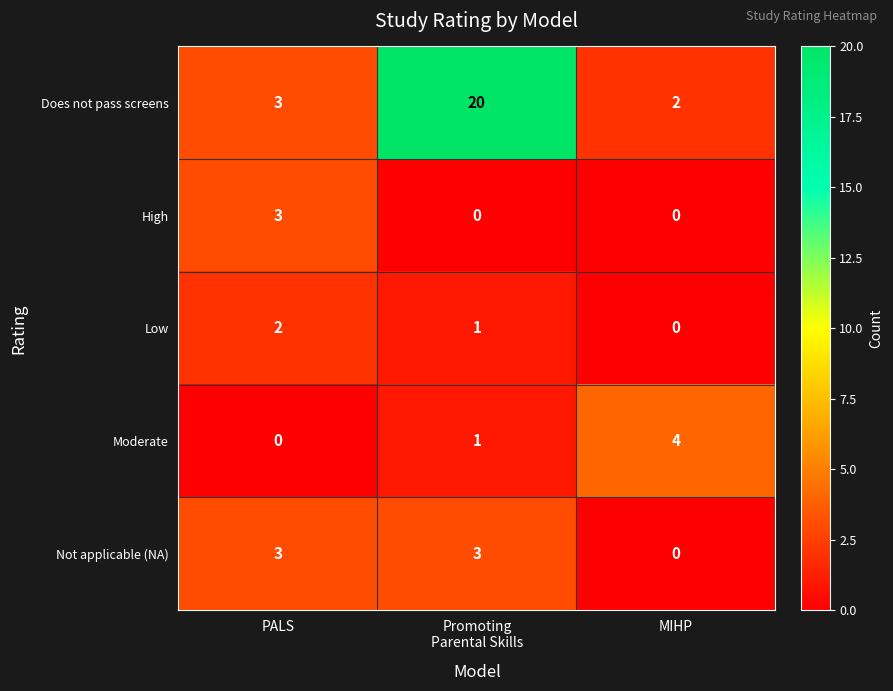

Which series has the largest total across all categories?

Does not pass screens